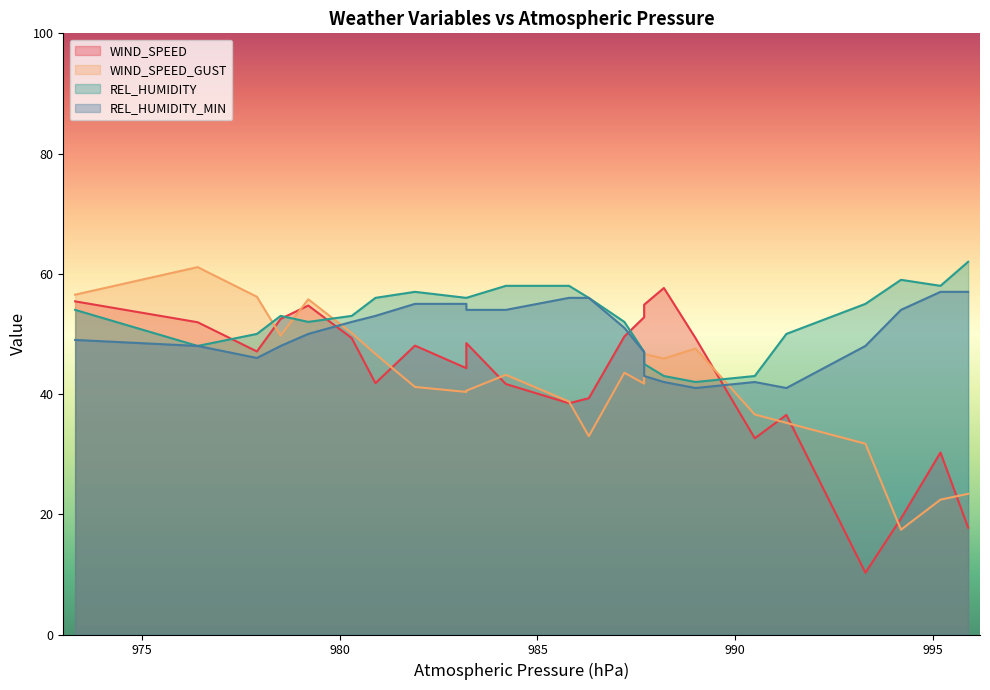

Which has a higher value, 995.9 or 984.2?

984.2